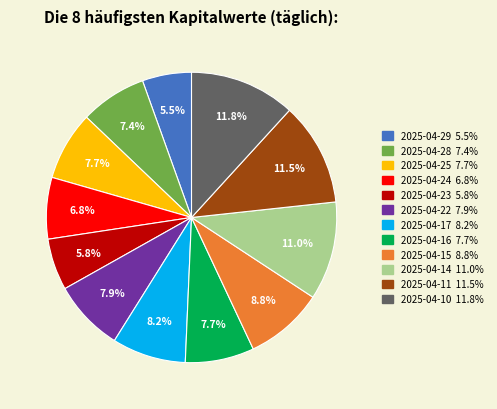

How much of the chart is everything except 2025-04-29?

94.5%